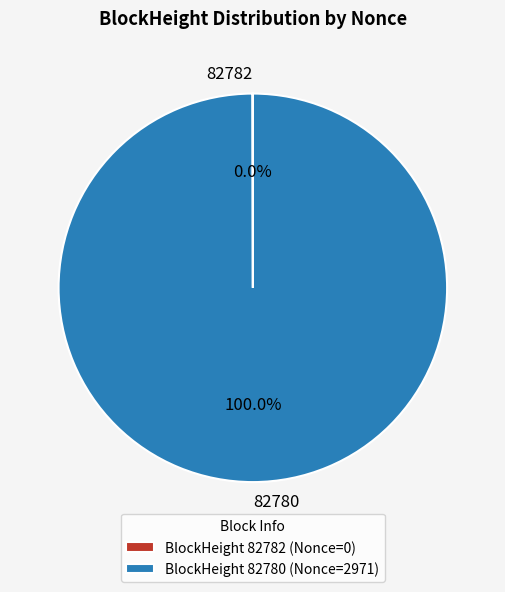

Is there a majority slice in this chart?

Yes